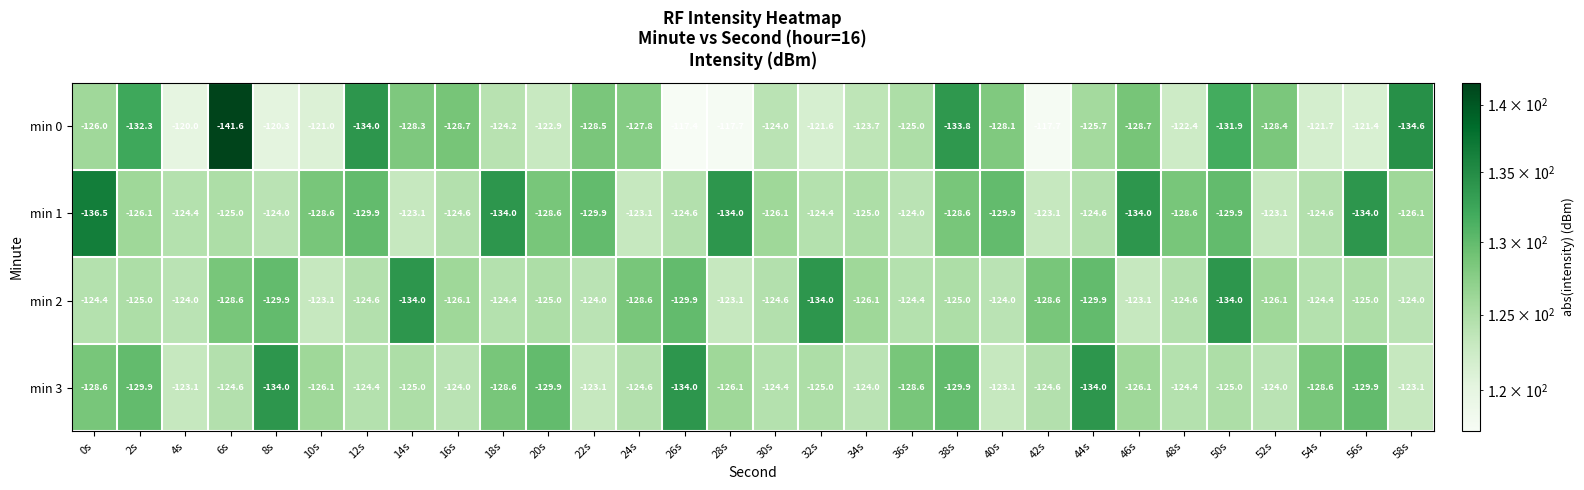

Between 2s and 40s, which series saw the biggest shift?

min 3